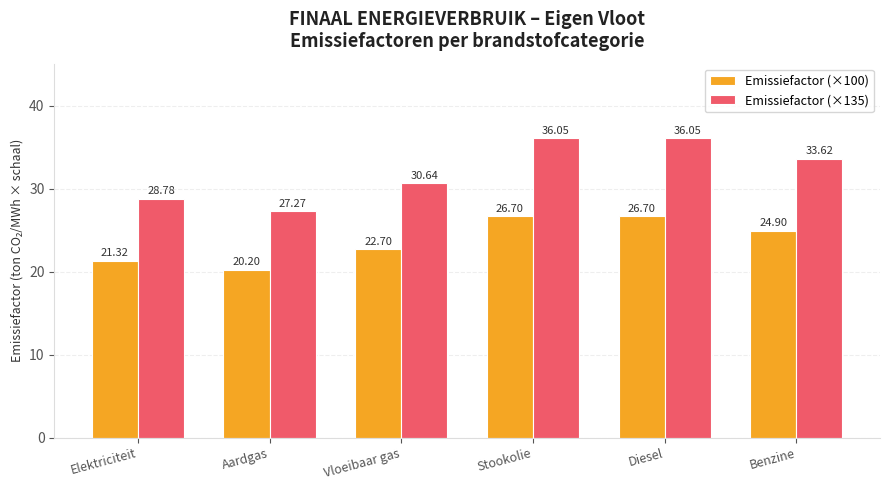

True or false: Emissiefactor (×100) has a value of 22.7 at Vloeibaar gas.

True